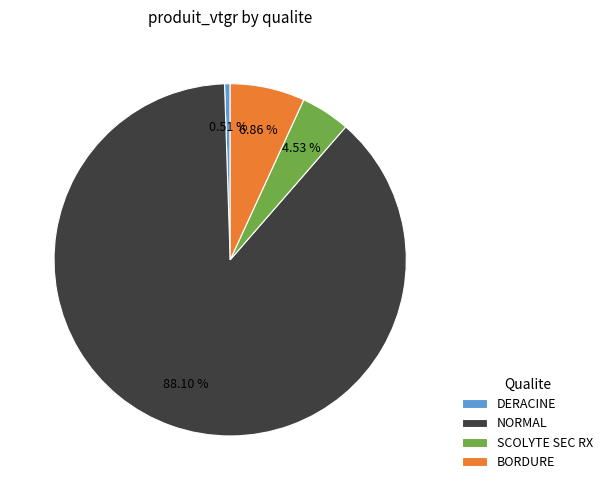

How many segments does this pie chart have?

4